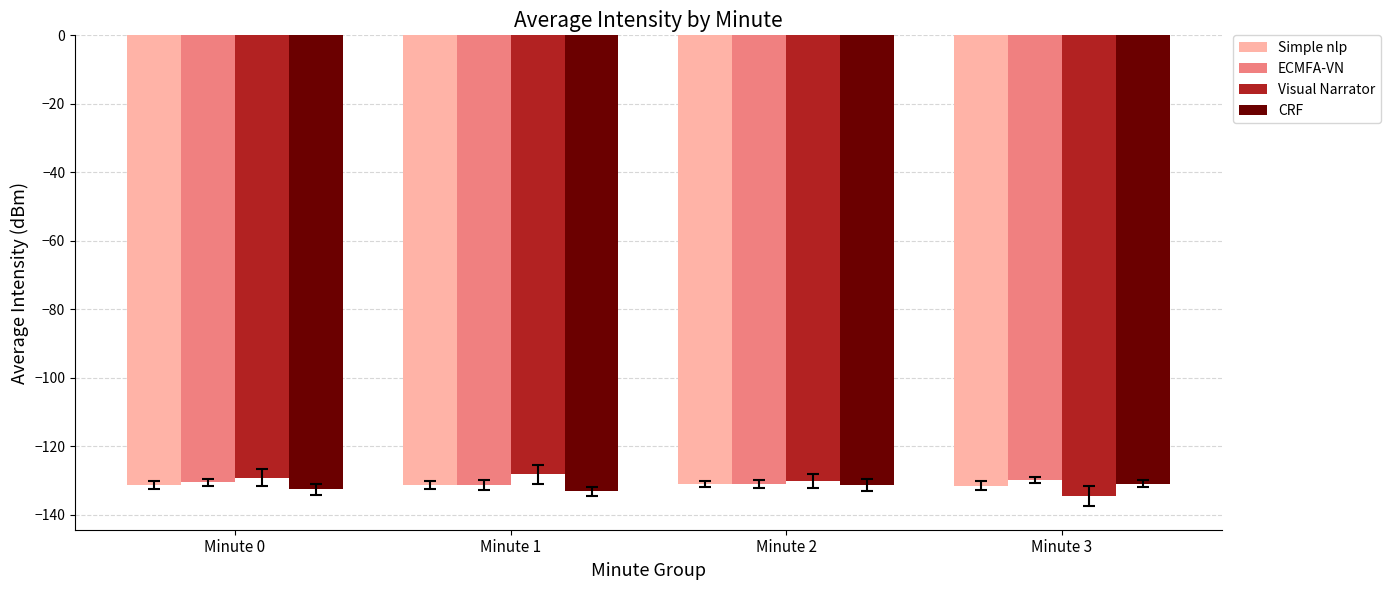

How many bars are there in each group?

4